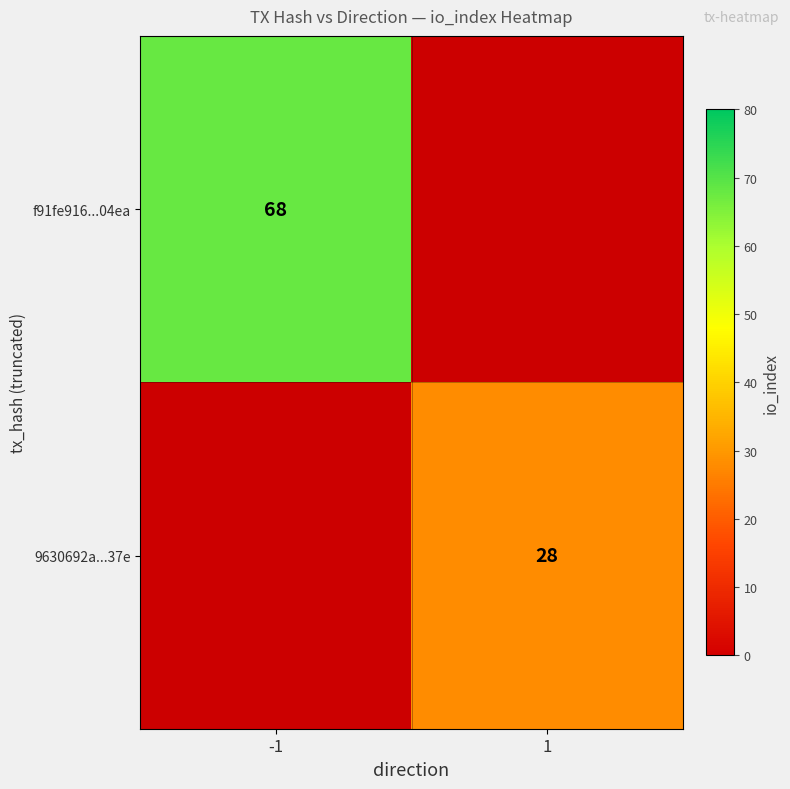

The 9630692a...37e series shows 18.7 at 1. True or false?

False